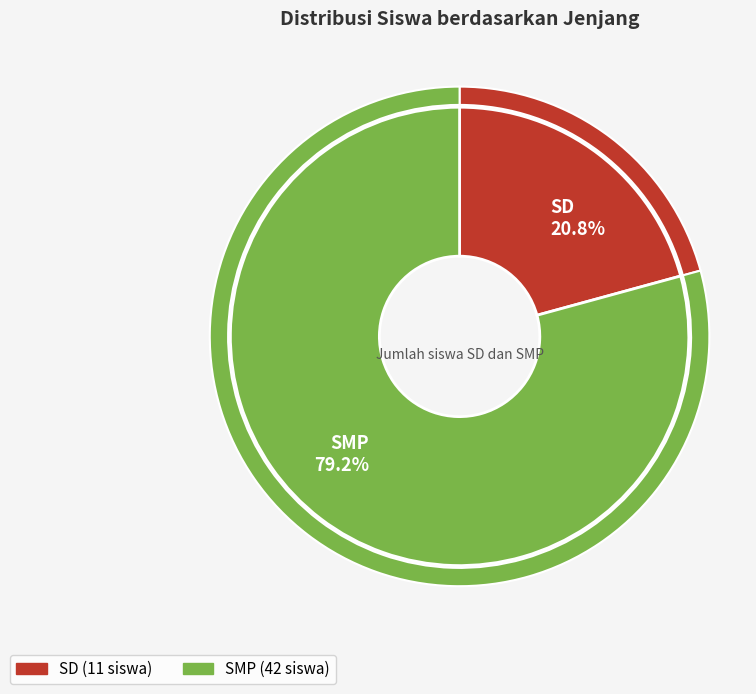

Which has a higher value, SMP or SD?

SMP